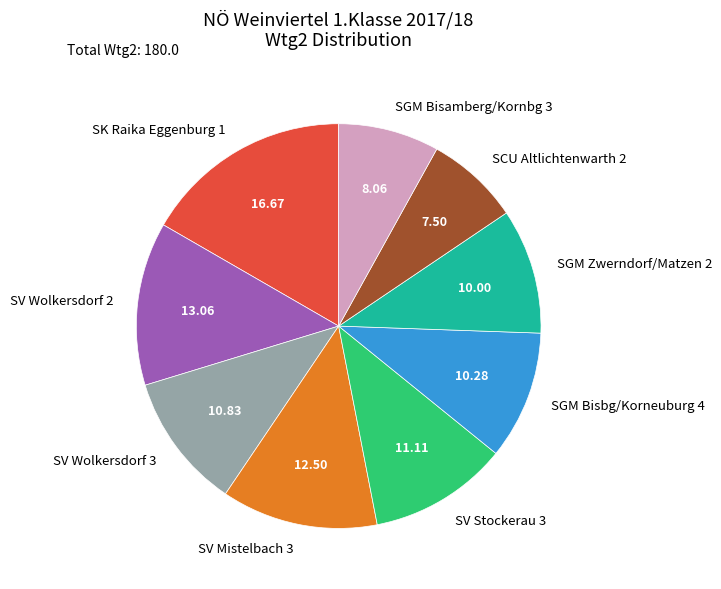

Is it true that SV Wolkersdorf 3 is 11% of the pie?

True